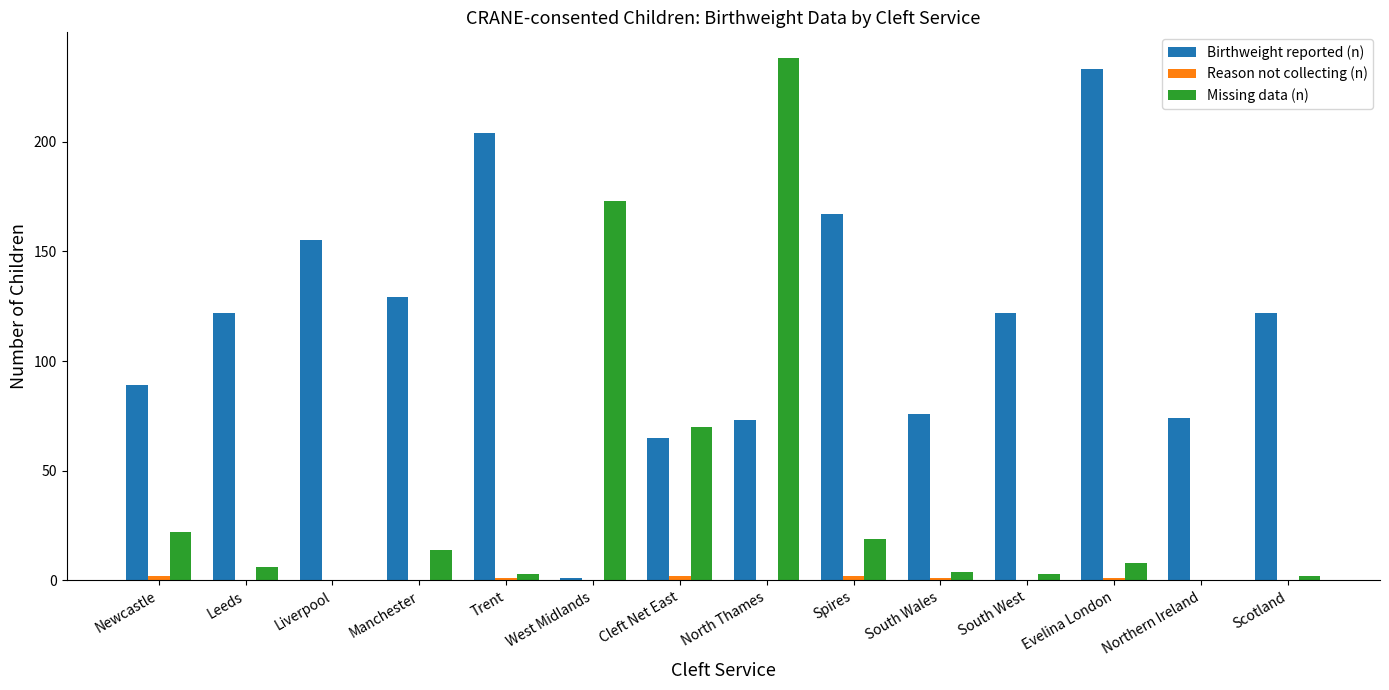

Are the bars horizontal?

No